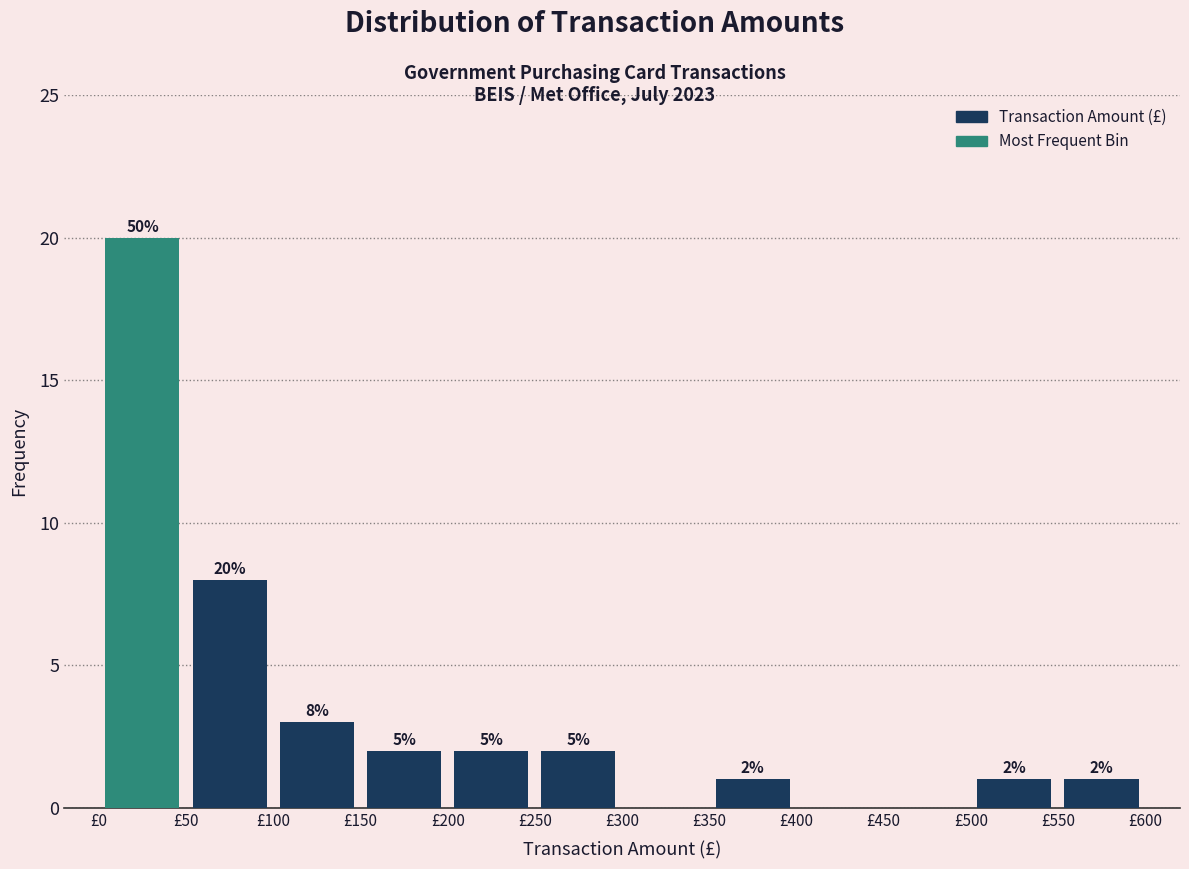

Over which range of the x-axis is the bar tallest?

0 to 50